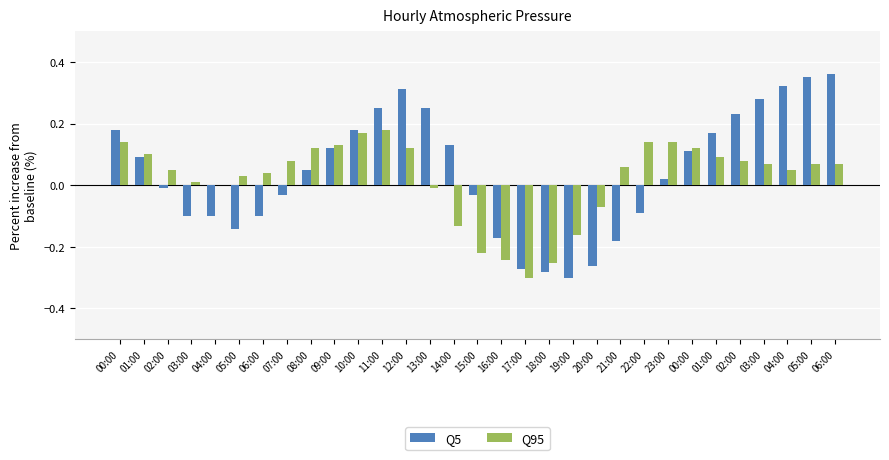

How many groups of bars are there?

31